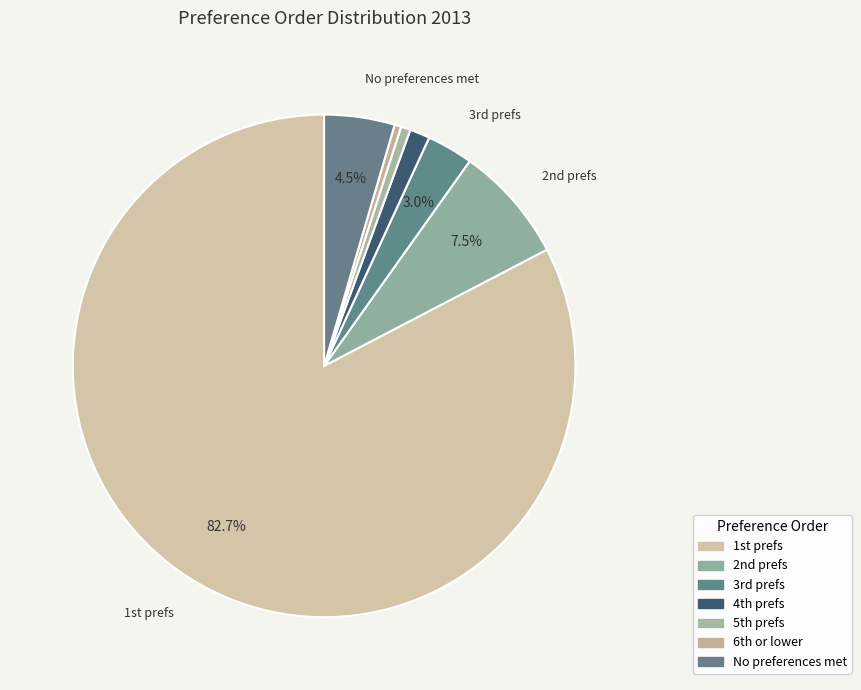

The No preferences met slice represents 1% of the pie. True or false?

False